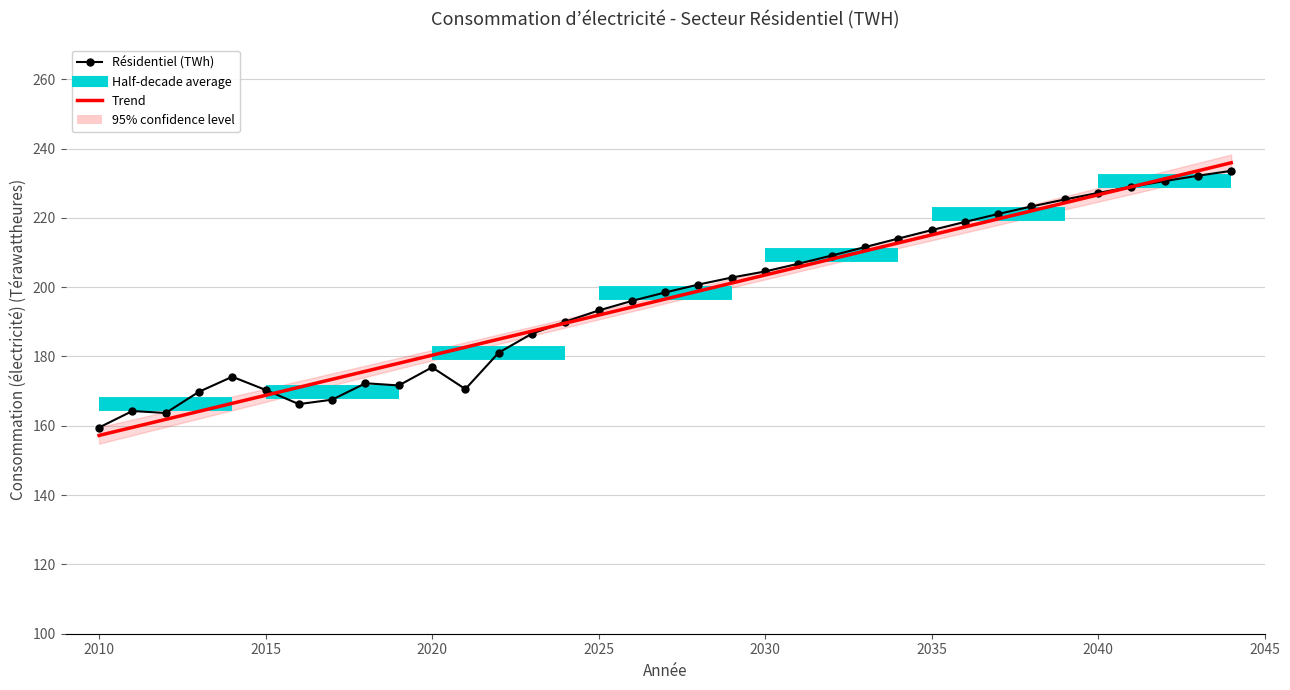

At which label does the data first exceed 198?

2027